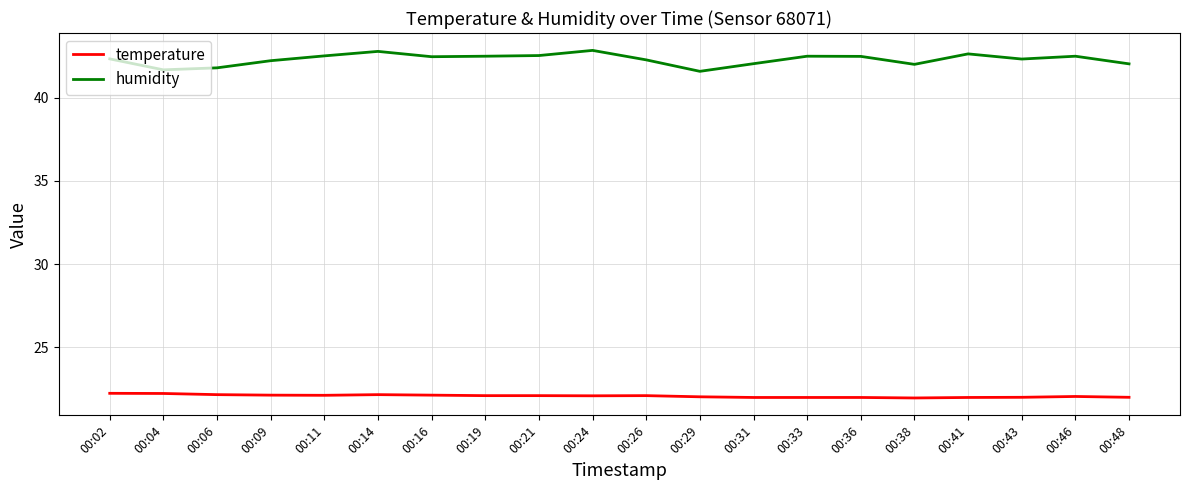

What is the spread (max minus min) of values at 00:09?

20.1